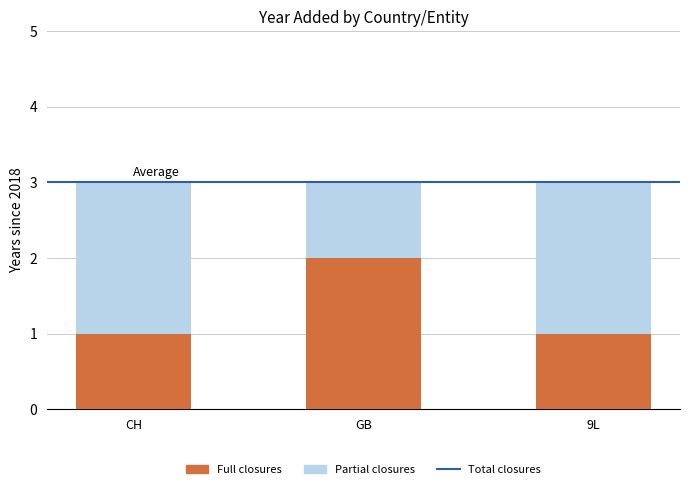

Count the values in the range 1 to 2.

3